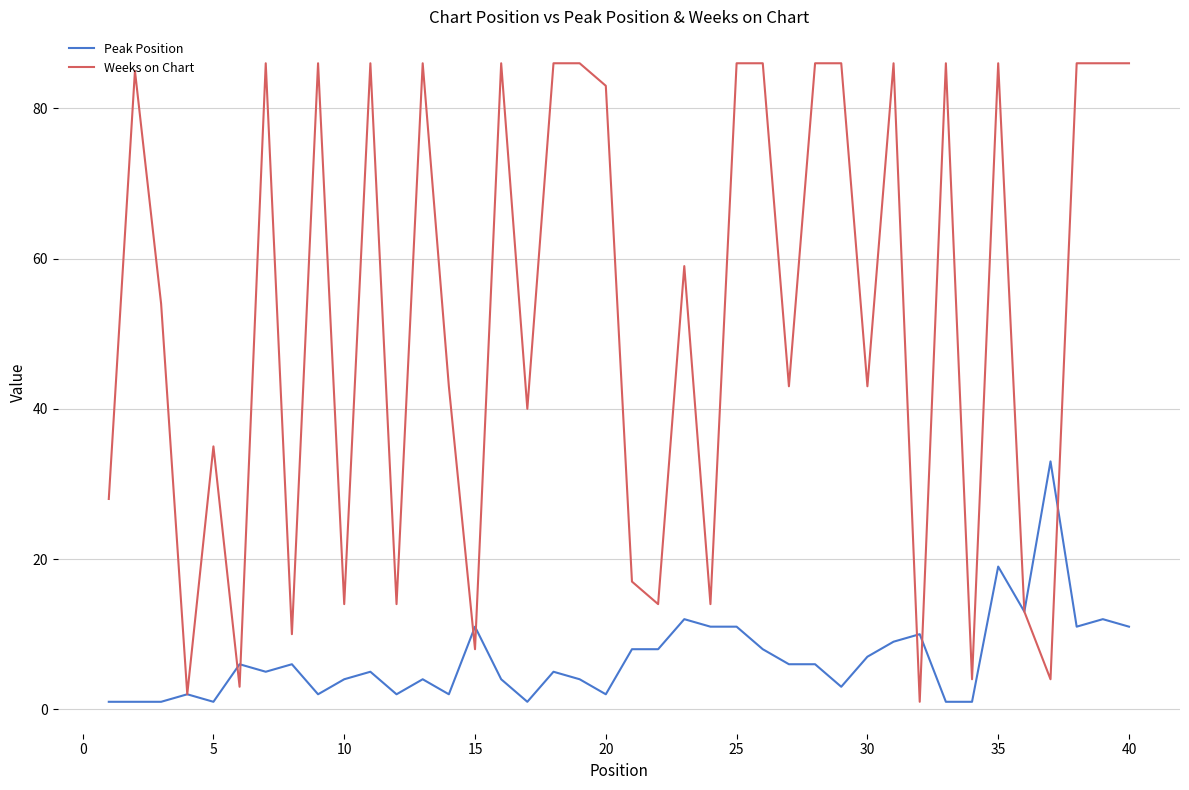

True or false: Weeks on Chart and Peak Position cross at least once.

True